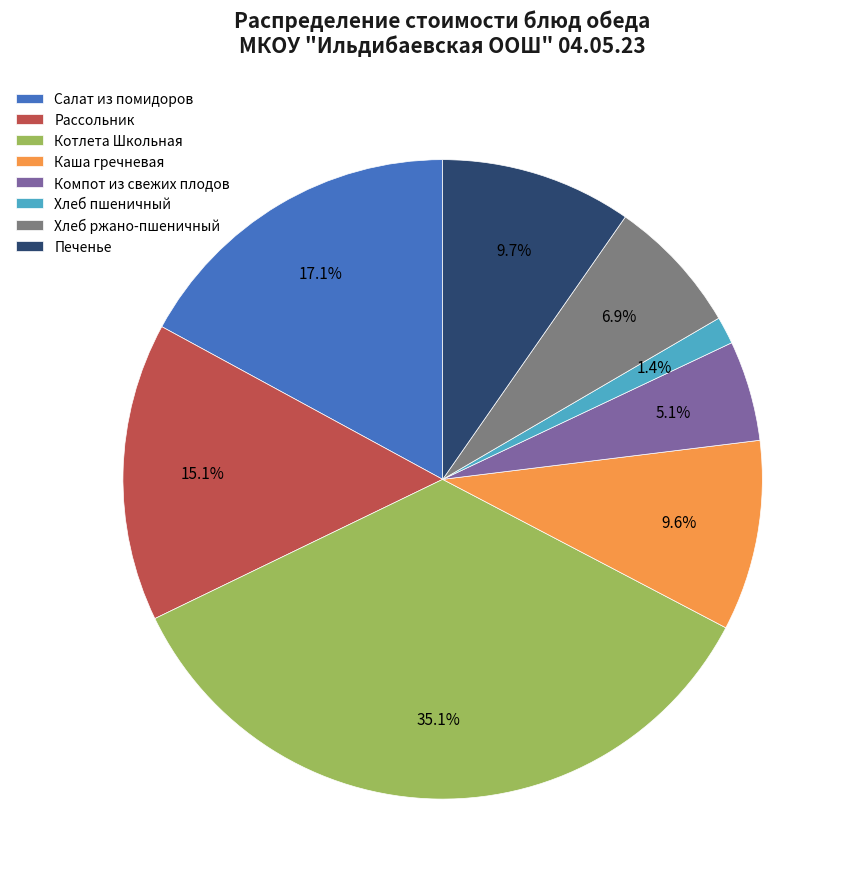

Does any single category account for the majority?

No